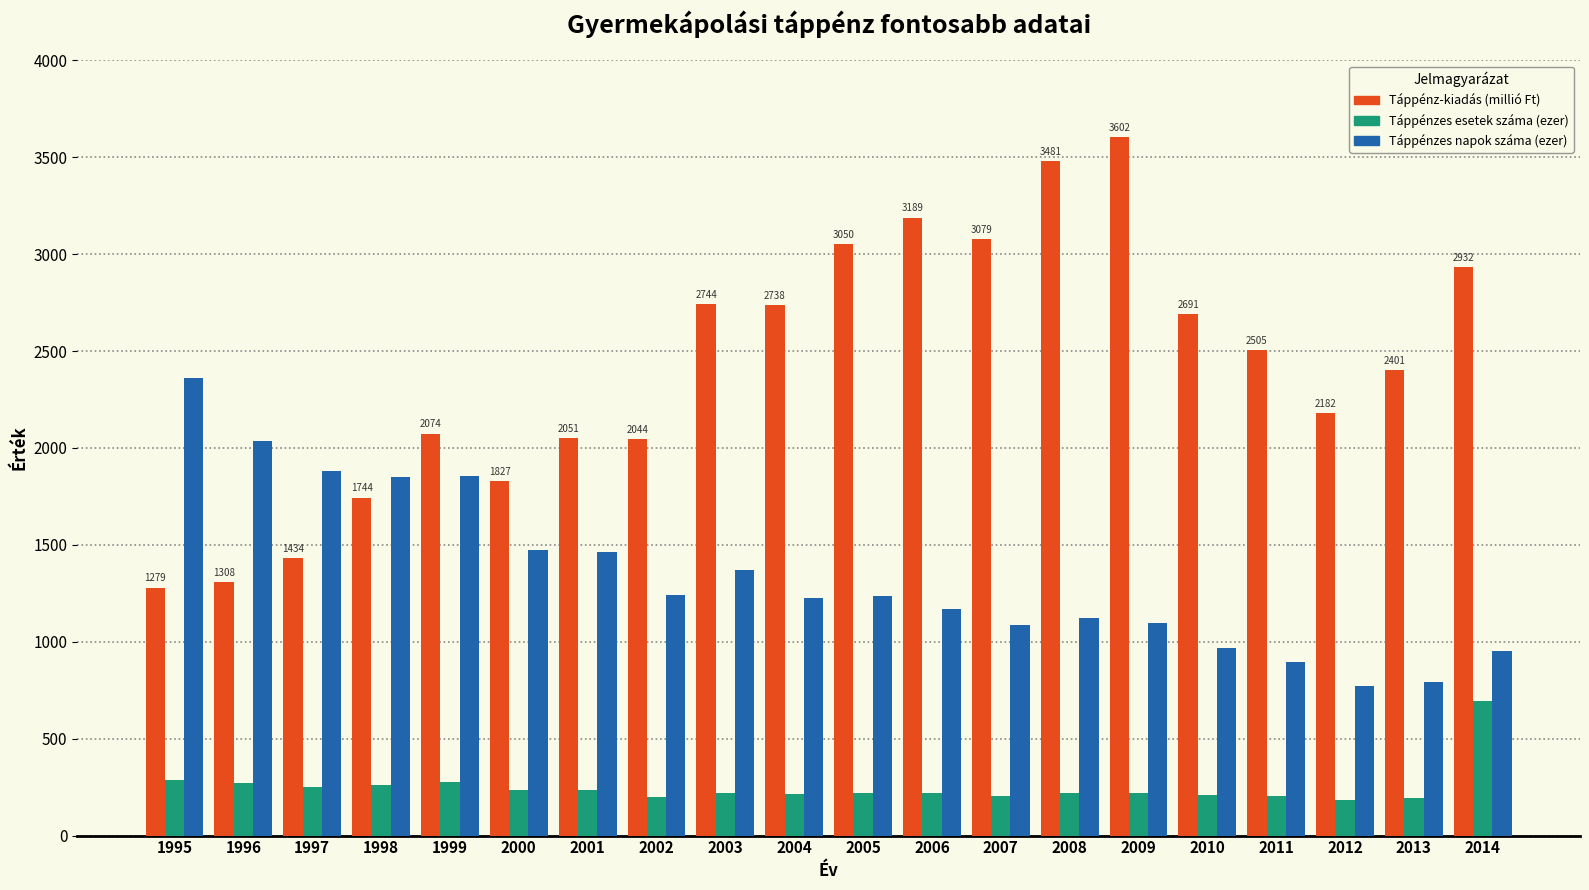

Rank the series at 1997 from lowest to highest value.

Táppénzes esetek száma (ezer), Táppénz-kiadás (millió Ft), Táppénzes napok száma (ezer)